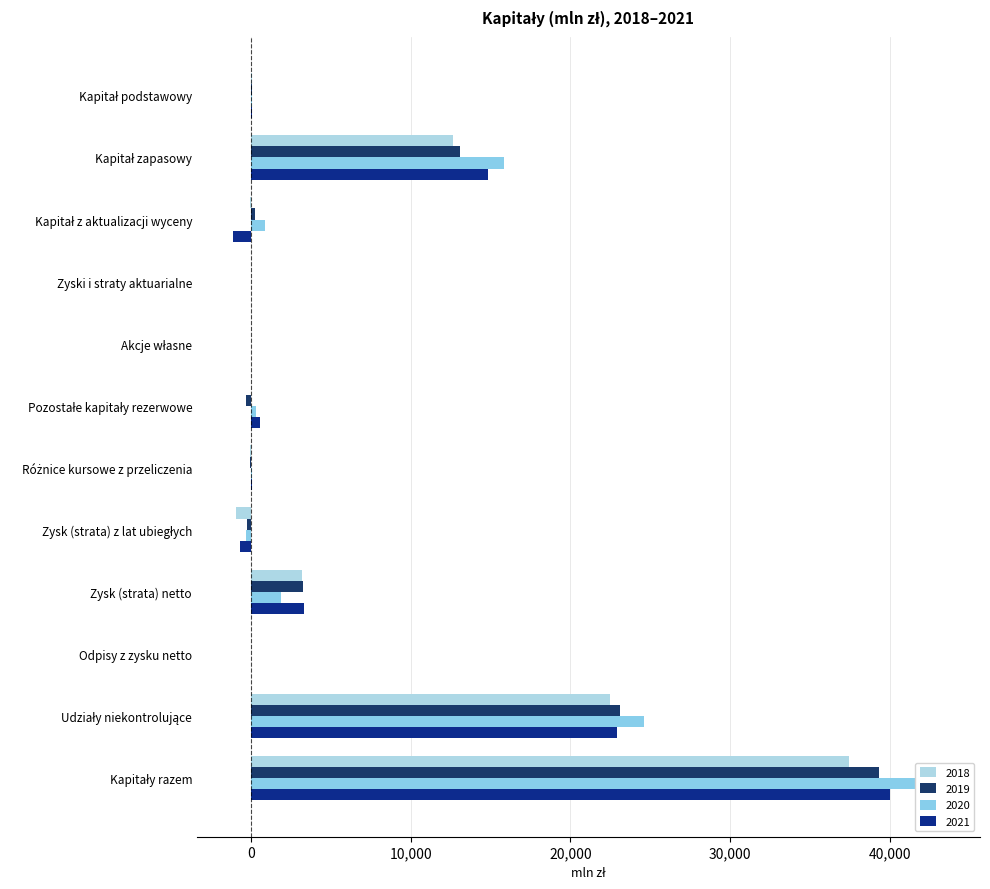

Reading right to left, transcribe all the data shown in this chart.

2018: 37407	22482	0	3213	-940	-36	18	-11	0	-65	12660	86
2019: 39288	23119	0	3295	-248	-41	-324	-7	1	294	13113	86
2020: 43403	24626	0	1912	-314	65	295	-9	3	891	15848	86
2021: 39994	22914	0	3336	-685	69	600	-5	3	-1140	14816	86